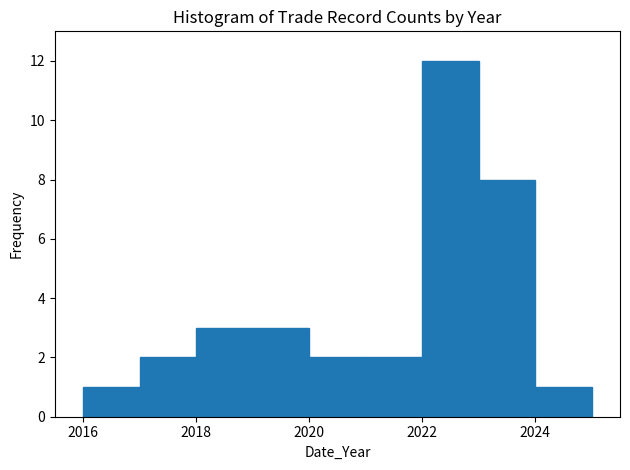

Which range on the x-axis has the tallest bar?

2022 to 2023